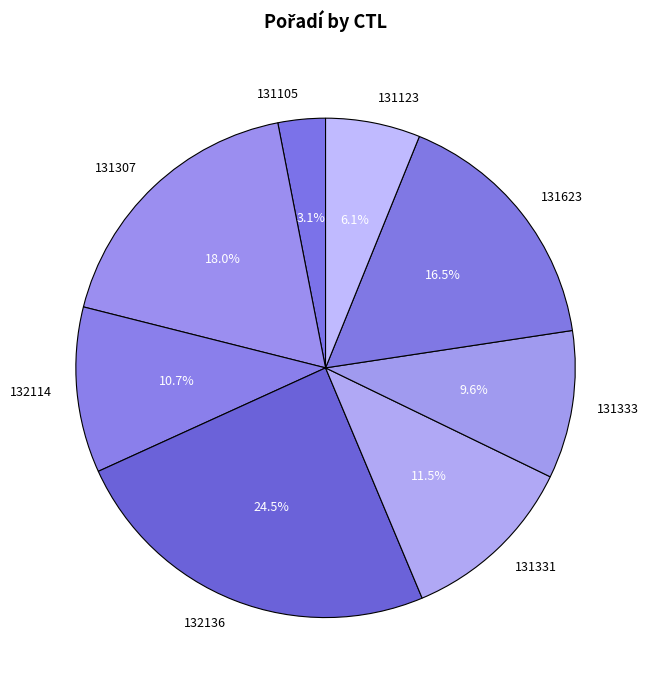

Count the number of slices in the pie.

8